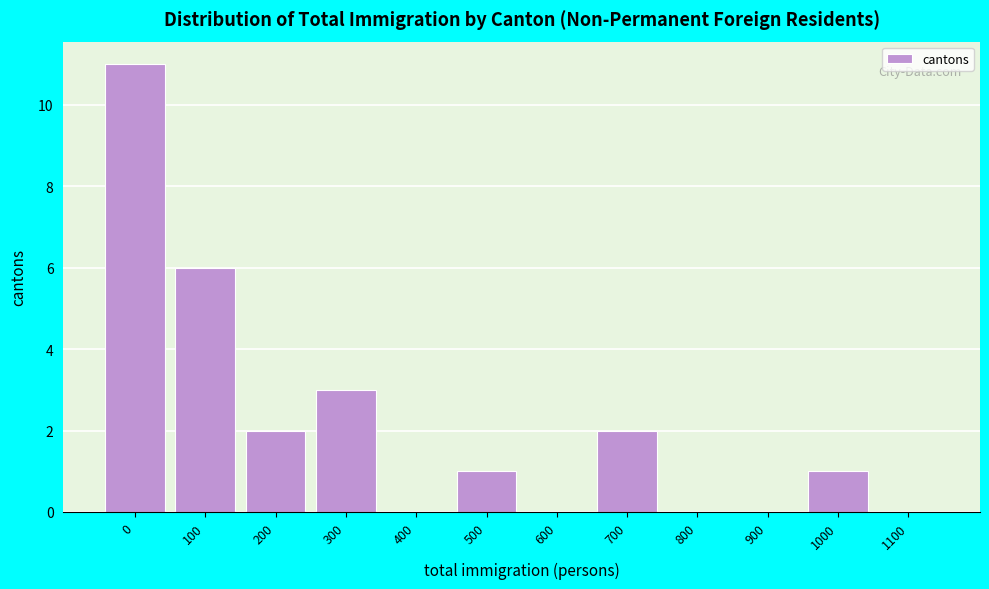

Reading left to right, extract all data points from this chart.

0=11	100=6	200=2	300=3	400=0	500=1	600=0	700=2	800=0	900=0	1000=1	1100=0